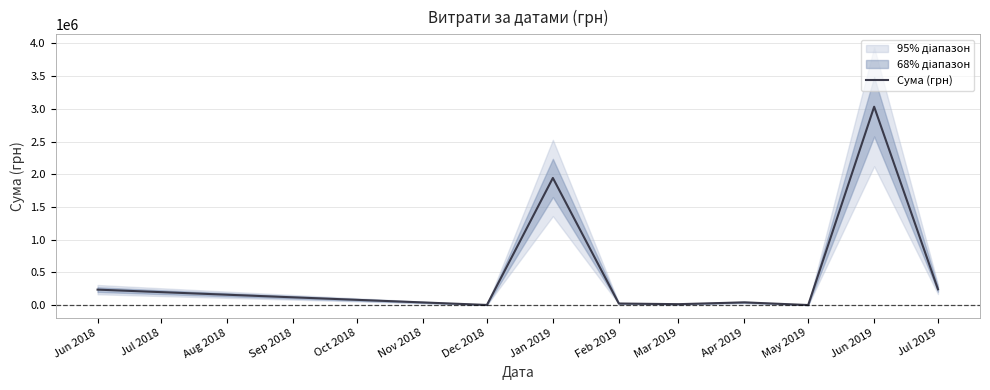

The value of Сума (грн) at Jun 2018 is 236230.1. True or false?

True